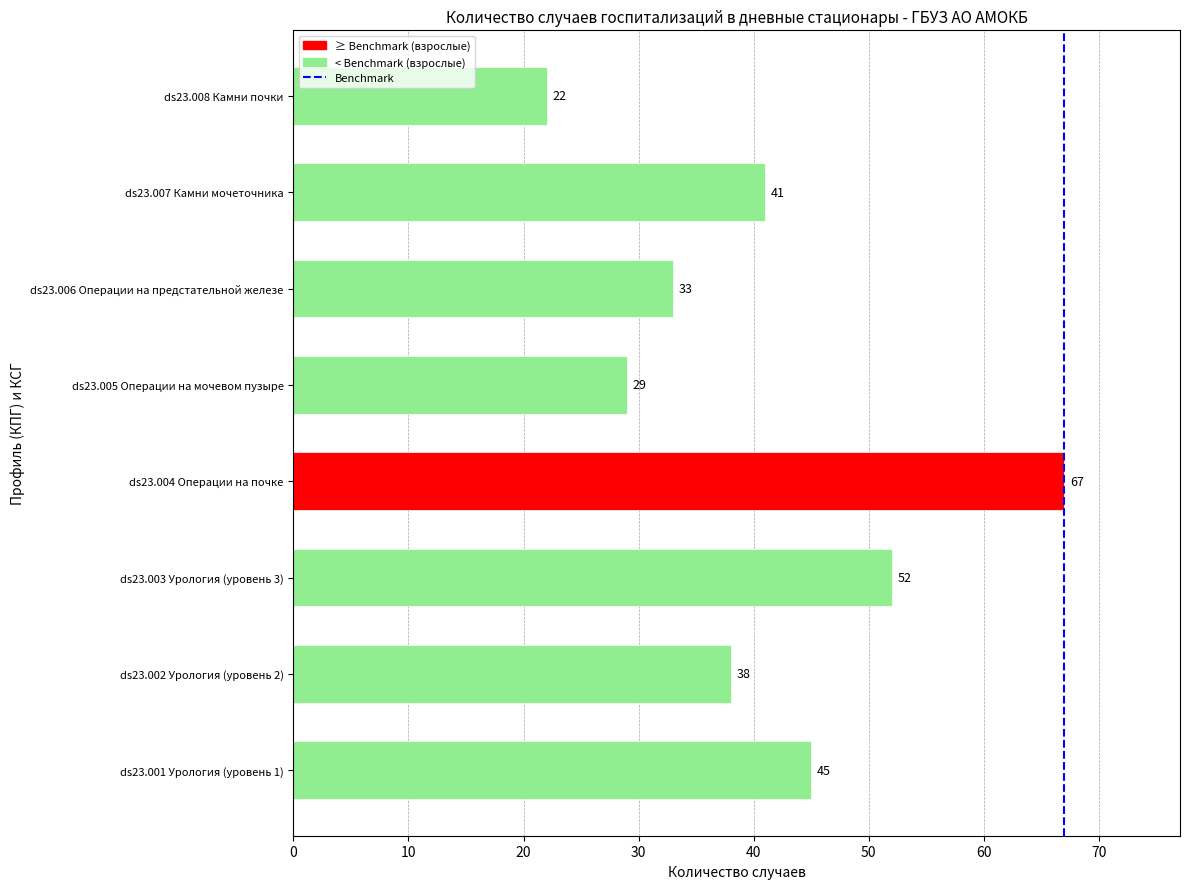

Where is the data nearest to the value 44?

ds23.001 Урология (уровень 1)